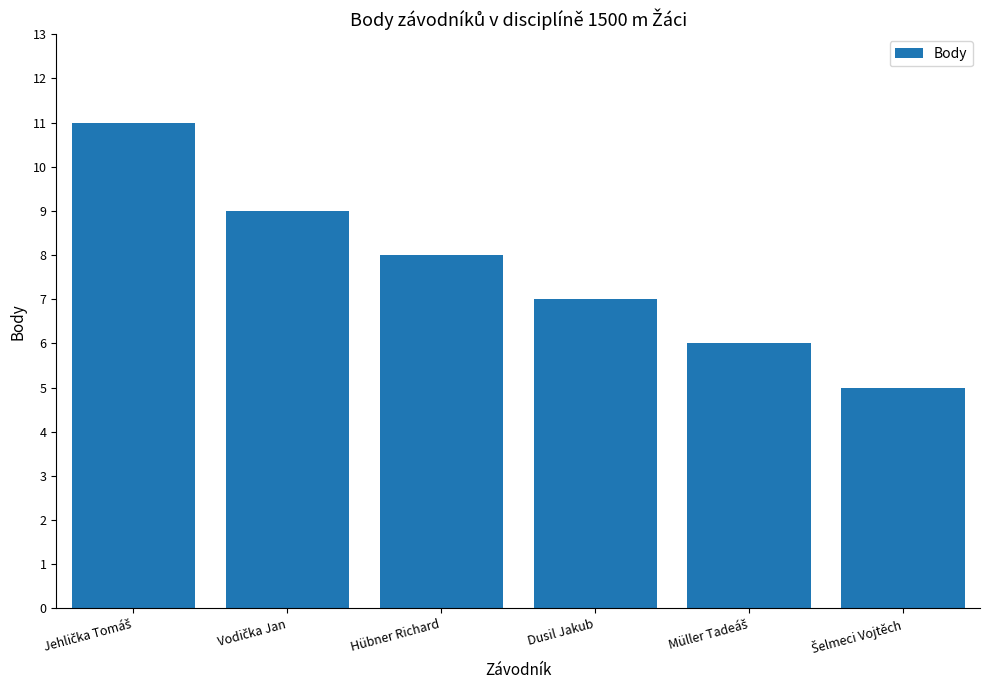

What value does the data have at Dusil Jakub?

7